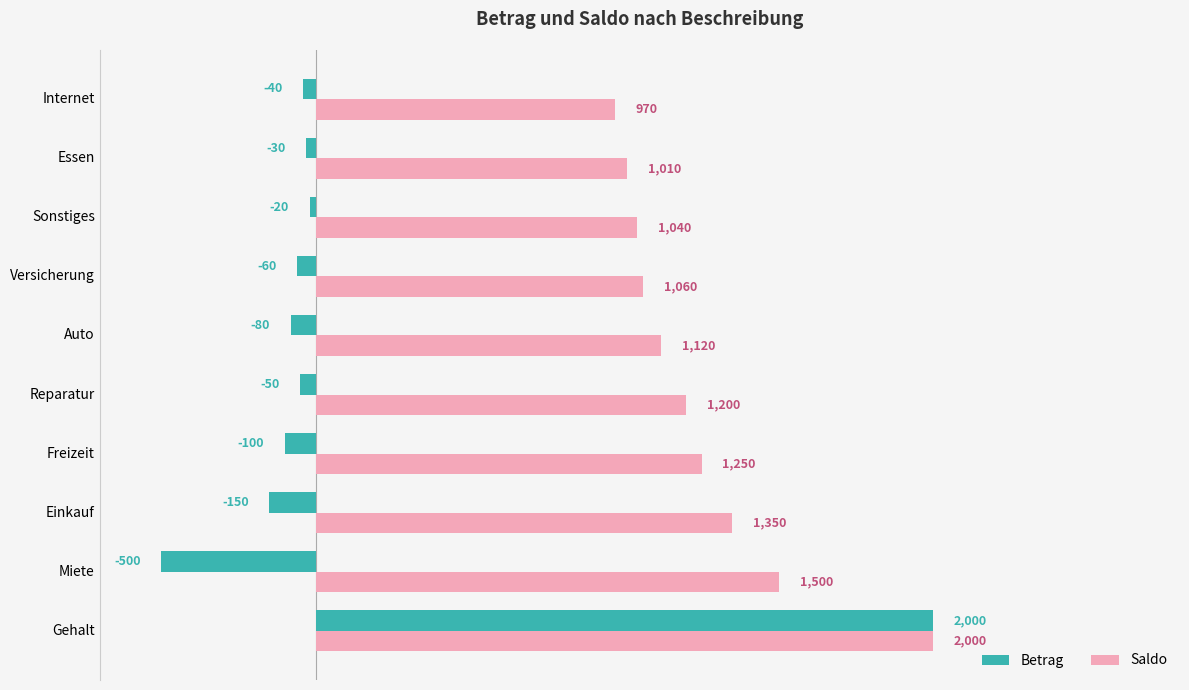

At how many categories does at least one series exceed 1738?

1